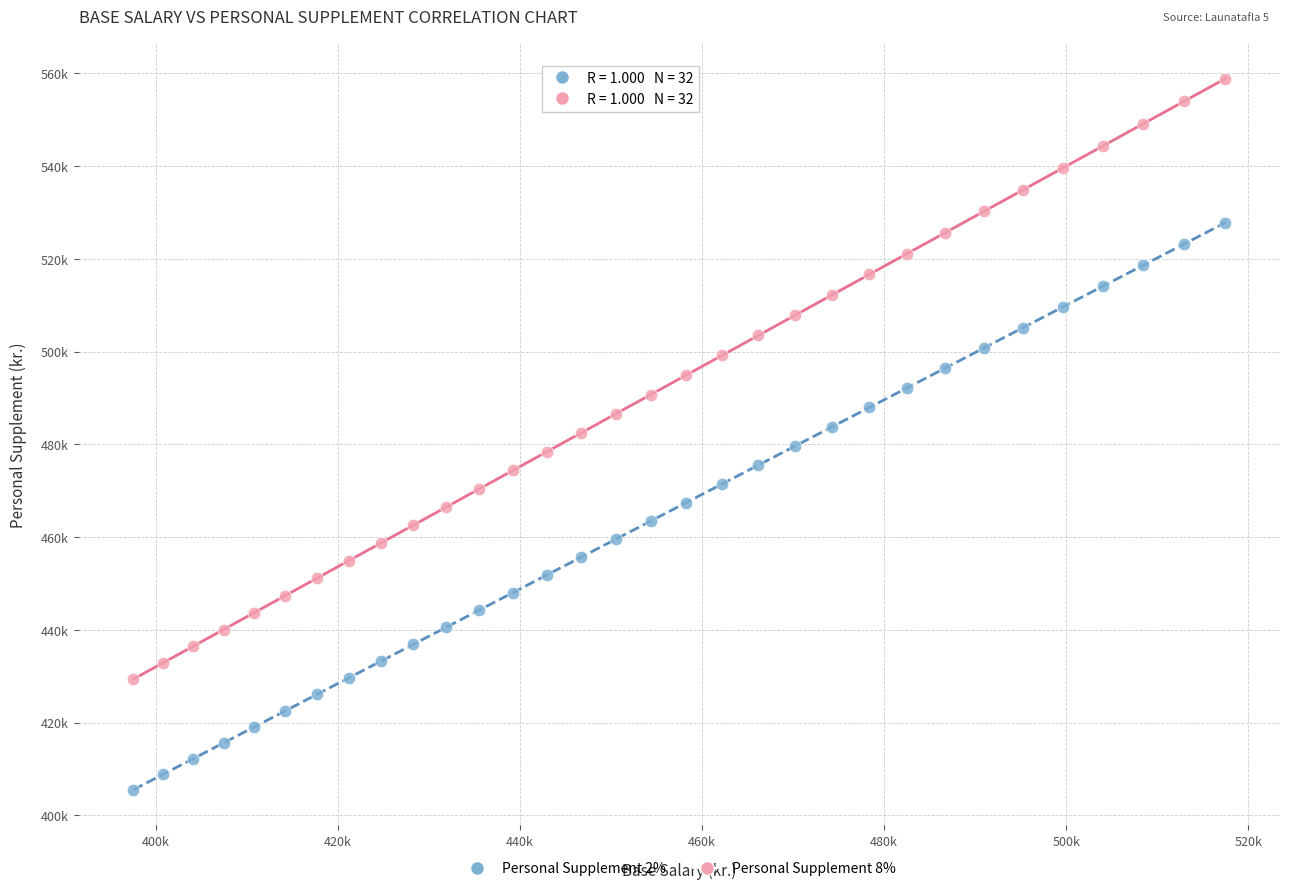

Which series contains the lowest Y value?

Personal Supplement 2%